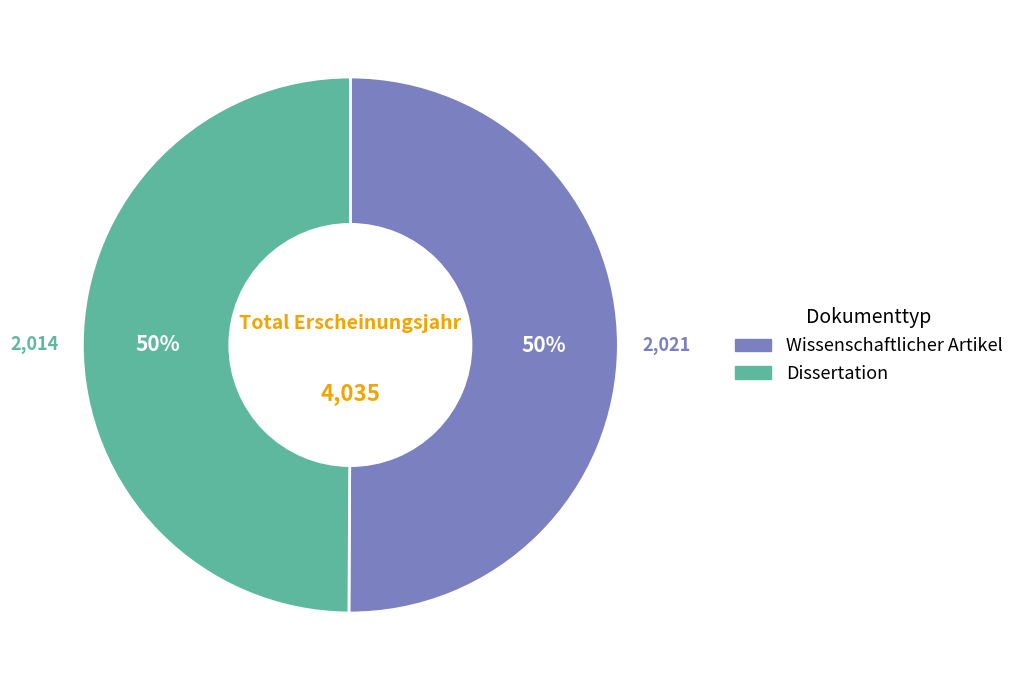

To the nearest percent, what is the average slice percentage?

50%